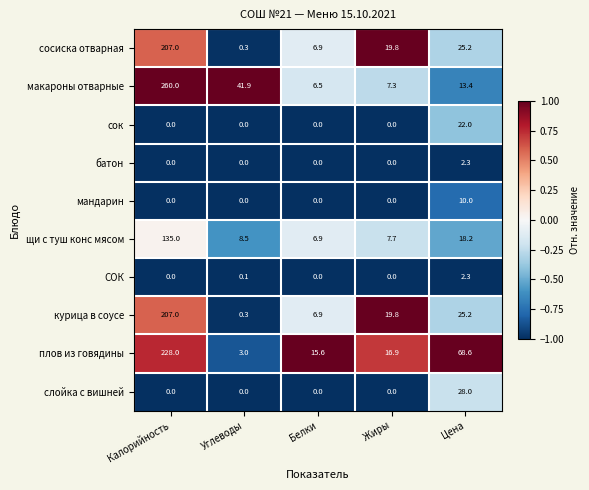

The value of макароны отварные at Калорийность is 260.0. True or false?

True